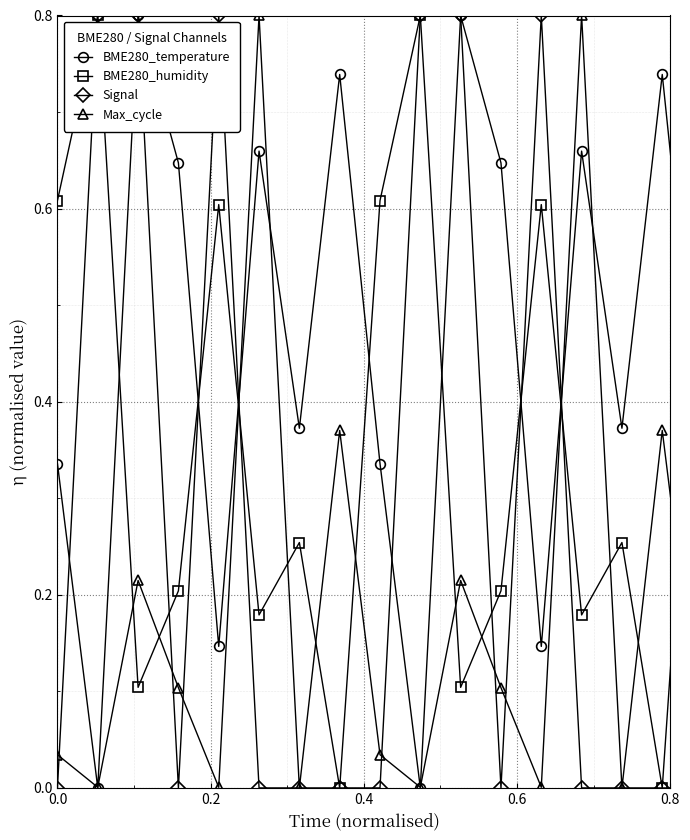

True or false: BME280_temperature and Signal intersect in this chart.

True